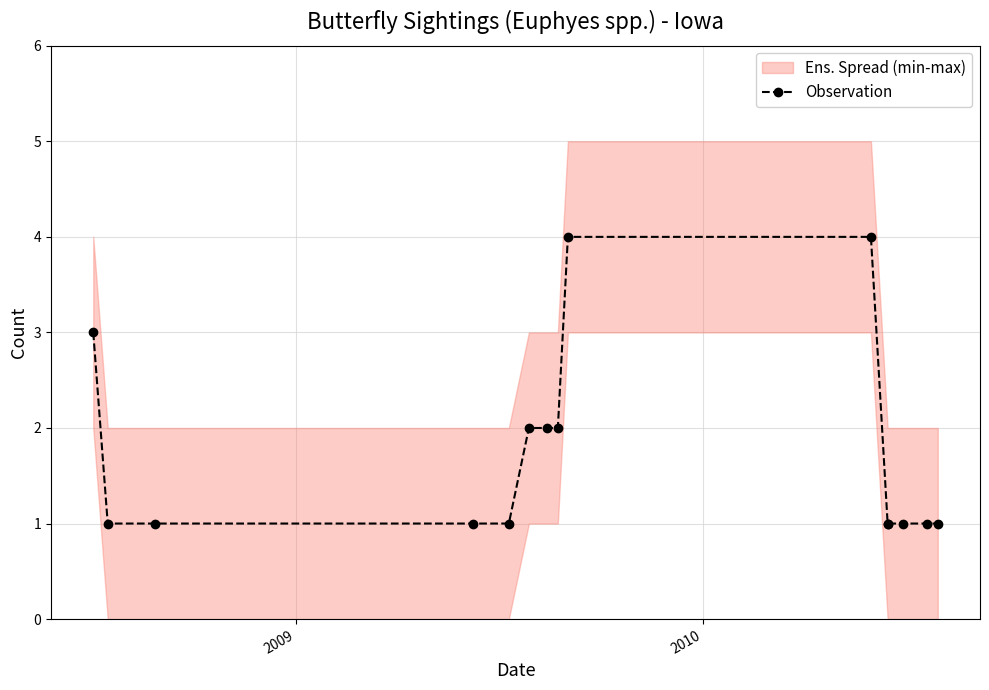

What is the smallest value displayed?

1